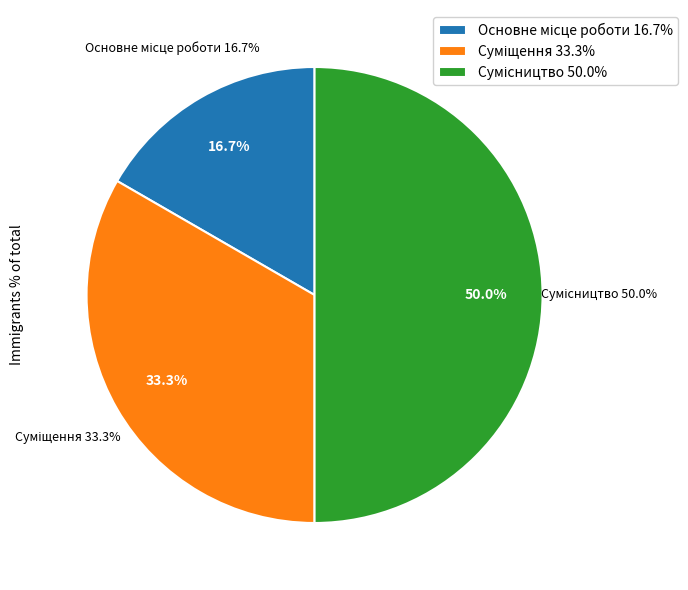

Count the number of slices in the pie.

3